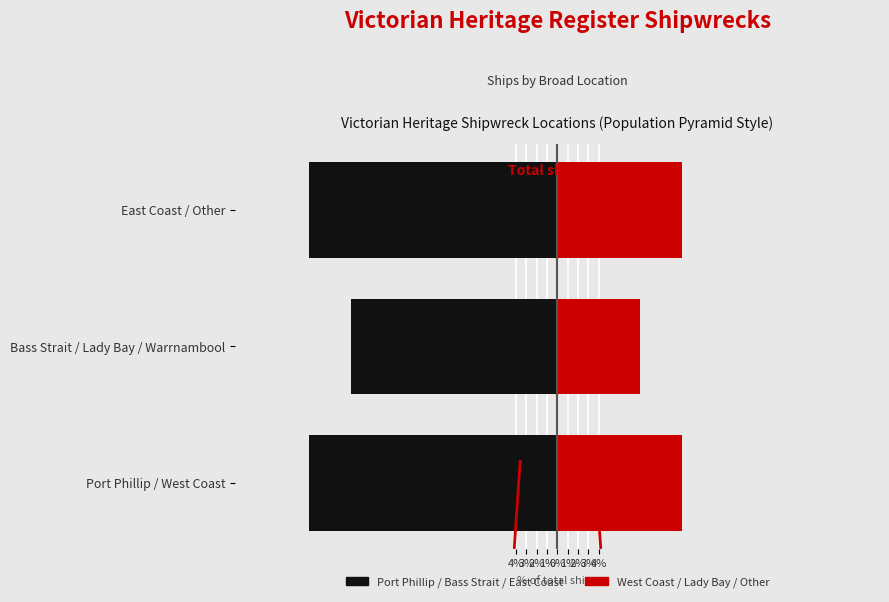

The Port Phillip group series shows -31 at Bass Strait / Lady Bay / Warrnambool. True or false?

False